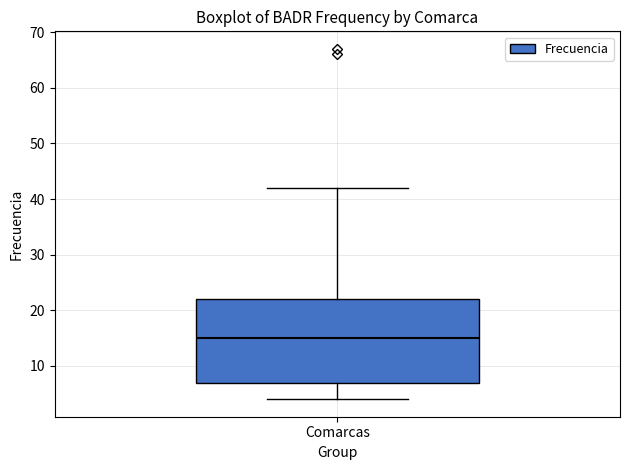

Read this box plot against the y-axis: the position of the median line, the range covered by the box, and the ends of both whiskers. The values are not printed on the chart, so give them approximately, as read against the axis.

median 15, box 7 to 22, whiskers 4 to 42